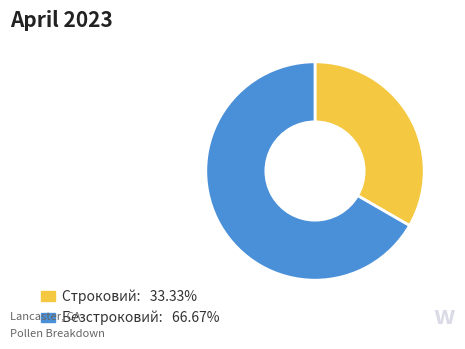

How many segments does this pie chart have?

2